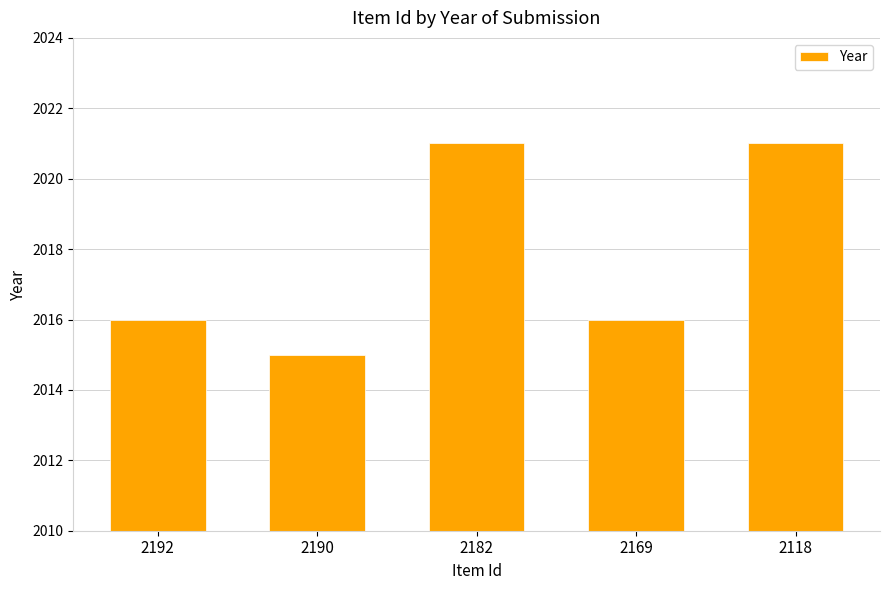

At which category does the chart reach its minimum across all series?

2190